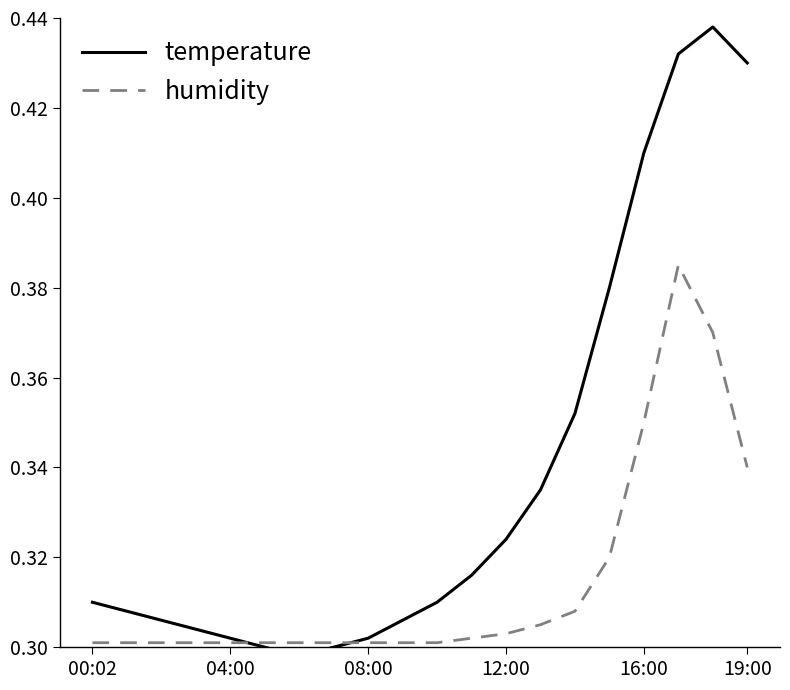

Does the chart display data point markers on the line(s)?

No